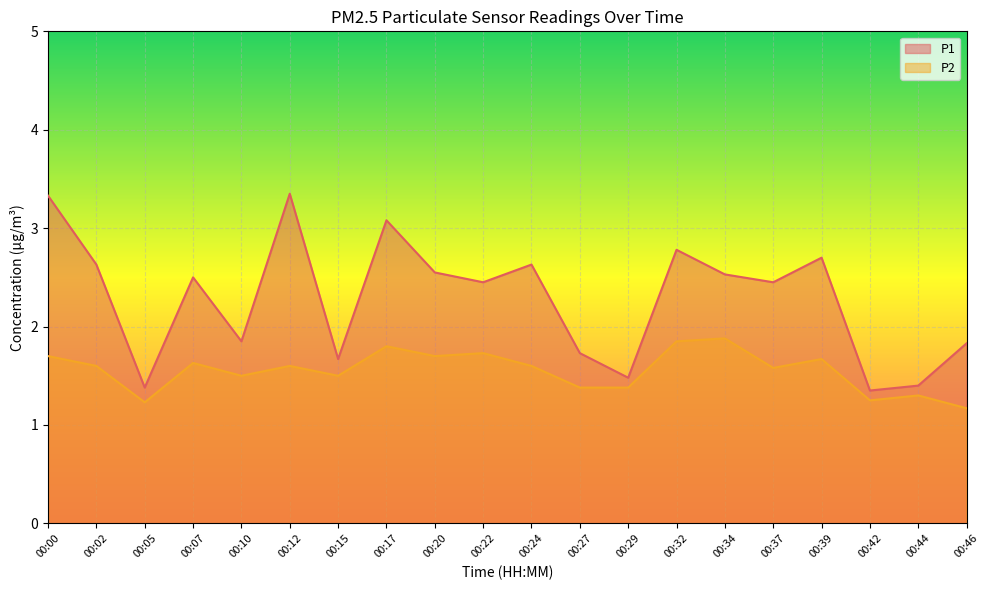

What is the maximum value shown in the chart?

3.4